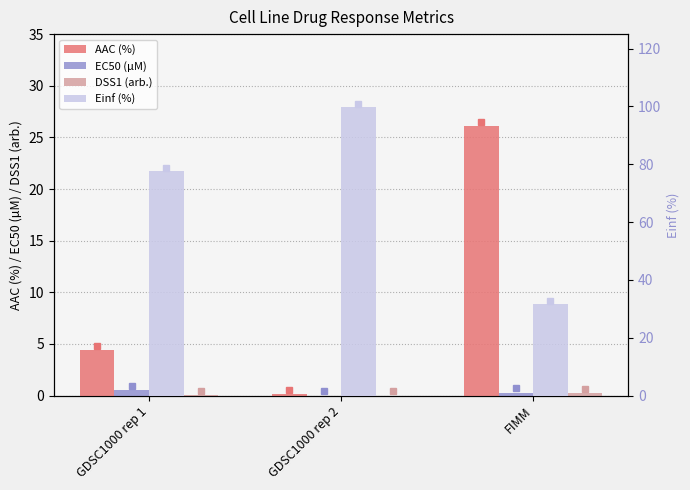

What is the difference between the highest and lowest values at FIMM?

31.5